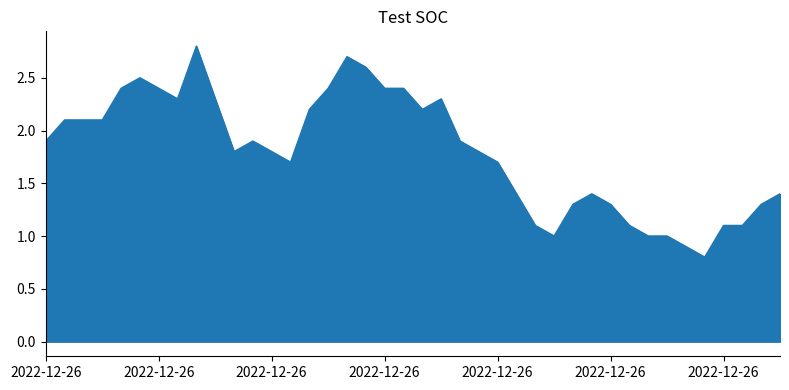

At which category is the sum across all series the highest?

2022/12/26 01:20:00